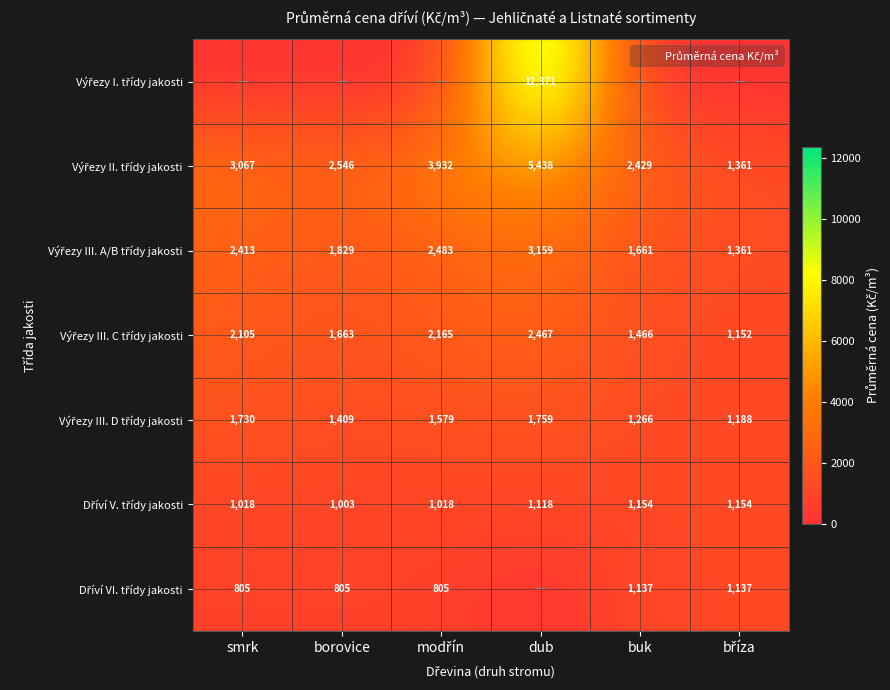

What is the difference between the Výřezy II. třídy jakosti values at dub and borovice?

2892